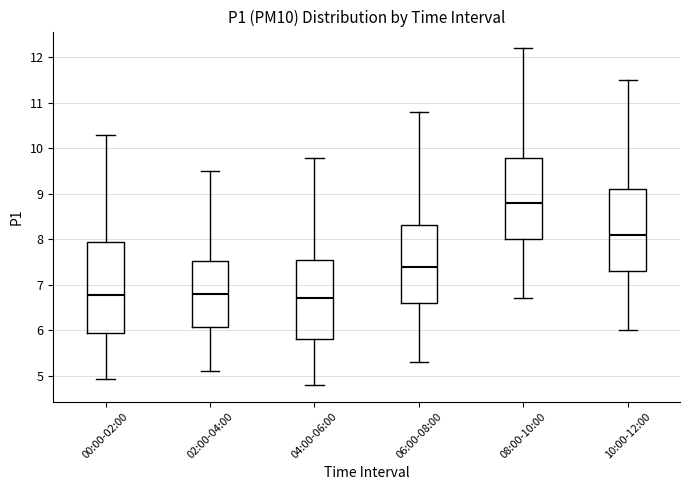

Reading left to right, transcribe this box plot: for each box, give where its median line is, the range the box spans, and where its two whiskers end, as read against the y-axis. The values are not printed on the chart, so give them approximately, as read against the axis.

00:00-02:00: median 6.8, box 5.9 to 7.9, whiskers 4.9 to 10.3
02:00-04:00: median 6.8, box 6.1 to 7.5, whiskers 5.1 to 9.5
04:00-06:00: median 6.7, box 5.8 to 7.6, whiskers 4.8 to 9.8
06:00-08:00: median 7.4, box 6.6 to 8.3, whiskers 5.3 to 10.8
08:00-10:00: median 8.8, box 8.0 to 9.8, whiskers 6.7 to 12.2
10:00-12:00: median 8.1, box 7.3 to 9.1, whiskers 6.0 to 11.5